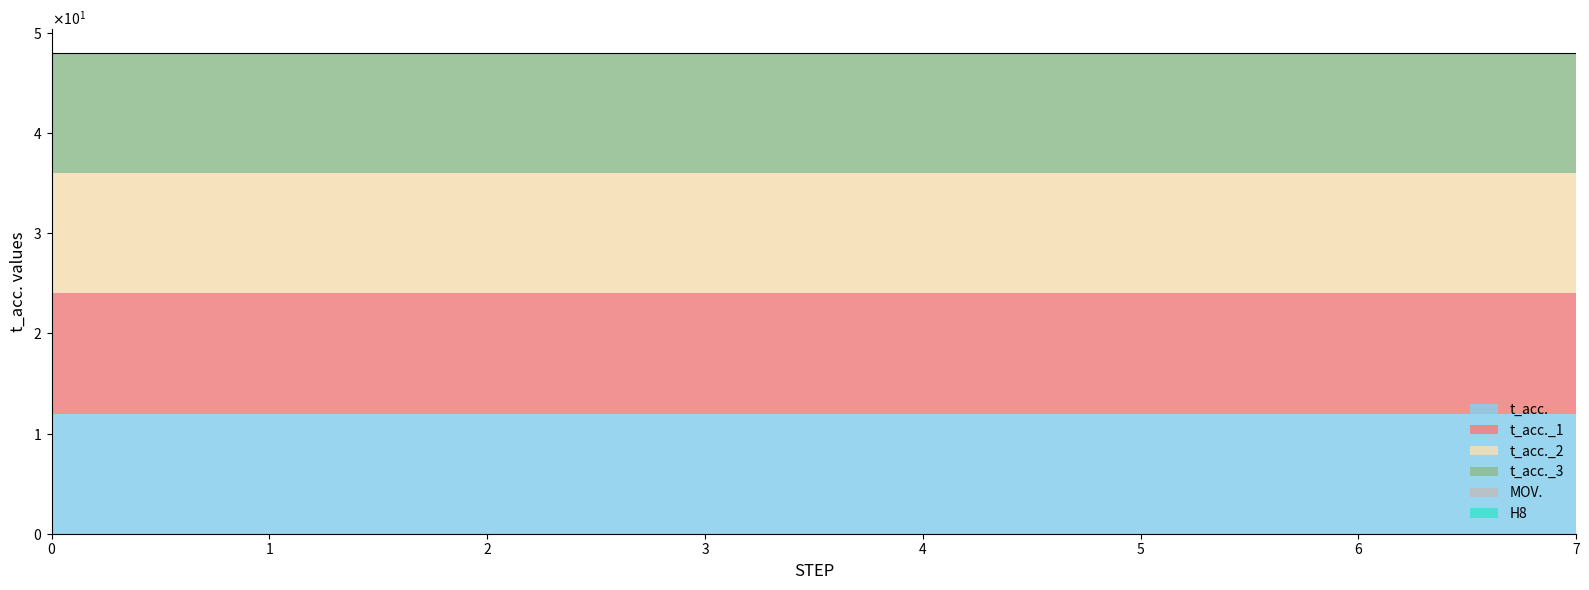

The t_acc. series shows 16 at 4. True or false?

False